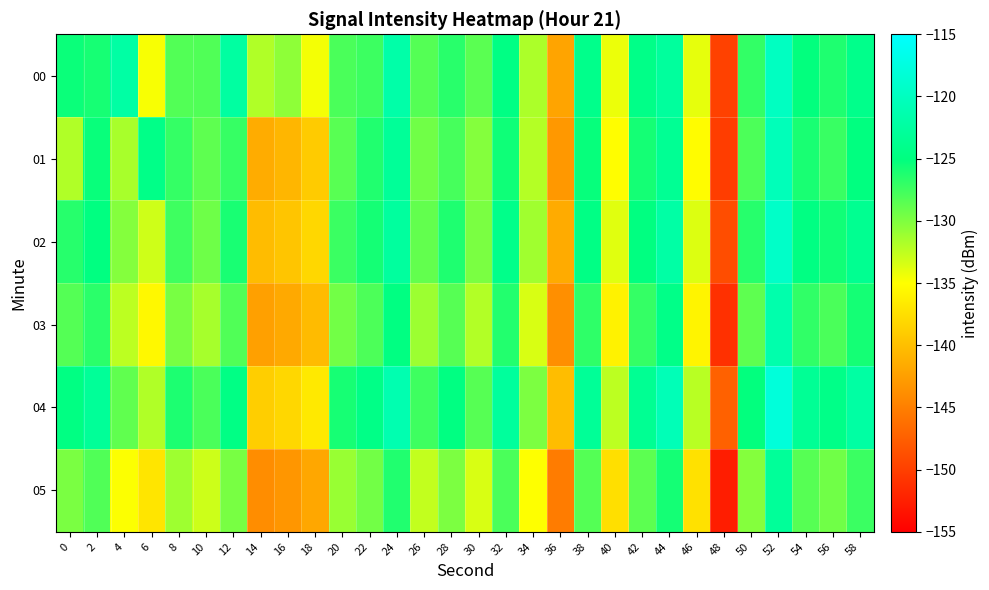

Reading left to right, list all the values displayed in this chart.

00: 0=-125.4	2=-125.9	4=-122.2	6=-134.7	8=-128.2	10=-128.2	12=-122.4	14=-131.9	16=-130.6	18=-134.6	20=-128.0	22=-127.4	24=-121.8	26=-128.3	28=-126.6	30=-128.5	32=-124.7	34=-131.7	36=-142.1	38=-124.1	40=-134.2	42=-124.4	44=-122.7	46=-134.0	48=-149.8	50=-127.0	52=-119.9	54=-125.1	56=-126.2	58=-124.1
01: 0=-131.9	2=-125.4	4=-131.6	6=-124.3	8=-127.0	10=-128.7	12=-127.2	14=-141.4	16=-140.7	18=-139.0	20=-128.5	22=-126.3	24=-123.1	26=-129.4	28=-127.8	30=-130.2	32=-125.6	34=-132.1	36=-143.0	38=-125.3	40=-135.1	42=-125.8	44=-123.4	46=-135.2	48=-150.1	50=-128.0	52=-120.5	54=-126.0	56=-127.2	58=-125.0
02: 0=-126.5	2=-124.9	4=-130.2	6=-133.1	8=-127.5	10=-129.3	12=-126.0	14=-140.2	16=-139.5	18=-138.1	20=-127.3	22=-125.8	24=-122.6	26=-128.9	28=-126.2	30=-129.8	32=-124.2	34=-131.3	36=-141.5	38=-124.6	40=-133.8	42=-124.9	44=-122.1	46=-133.6	48=-148.9	50=-126.5	52=-119.3	54=-124.7	56=-125.7	58=-123.6
03: 0=-128.3	2=-126.7	4=-132.4	6=-135.5	8=-129.7	10=-131.5	12=-128.2	14=-142.4	16=-141.7	18=-140.3	20=-129.5	22=-128.0	24=-124.8	26=-131.1	28=-128.4	30=-132.0	32=-126.4	34=-133.5	36=-143.7	38=-126.8	40=-136.0	42=-127.1	44=-124.3	46=-135.8	48=-151.1	50=-128.7	52=-121.5	54=-126.9	56=-127.9	58=-125.8
04: 0=-124.7	2=-123.1	4=-128.8	6=-131.9	8=-126.1	10=-127.9	12=-124.6	14=-138.8	16=-138.1	18=-136.7	20=-125.9	22=-124.4	24=-121.2	26=-127.5	28=-124.8	30=-128.4	32=-122.8	34=-129.9	36=-140.1	38=-123.2	40=-132.4	42=-123.5	44=-120.7	46=-132.2	48=-147.3	50=-125.1	52=-117.9	54=-123.3	56=-124.3	58=-122.2
05: 0=-129.8	2=-128.2	4=-134.9	6=-137.0	8=-131.2	10=-133.0	12=-129.7	14=-143.9	16=-143.2	18=-141.8	20=-131.0	22=-129.5	24=-126.3	26=-132.6	28=-129.9	30=-133.5	32=-127.9	34=-135.0	36=-145.2	38=-128.3	40=-137.5	42=-128.6	44=-125.8	46=-137.3	48=-152.6	50=-130.2	52=-123.0	54=-128.4	56=-129.4	58=-127.3